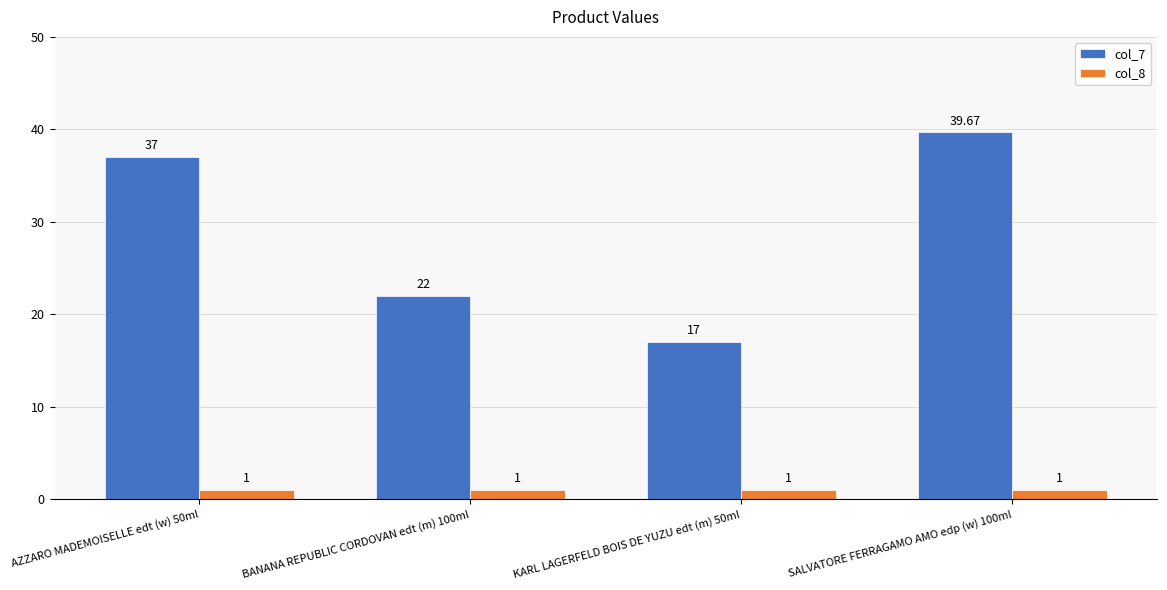

What is the sum of all col_8 values?

4.0